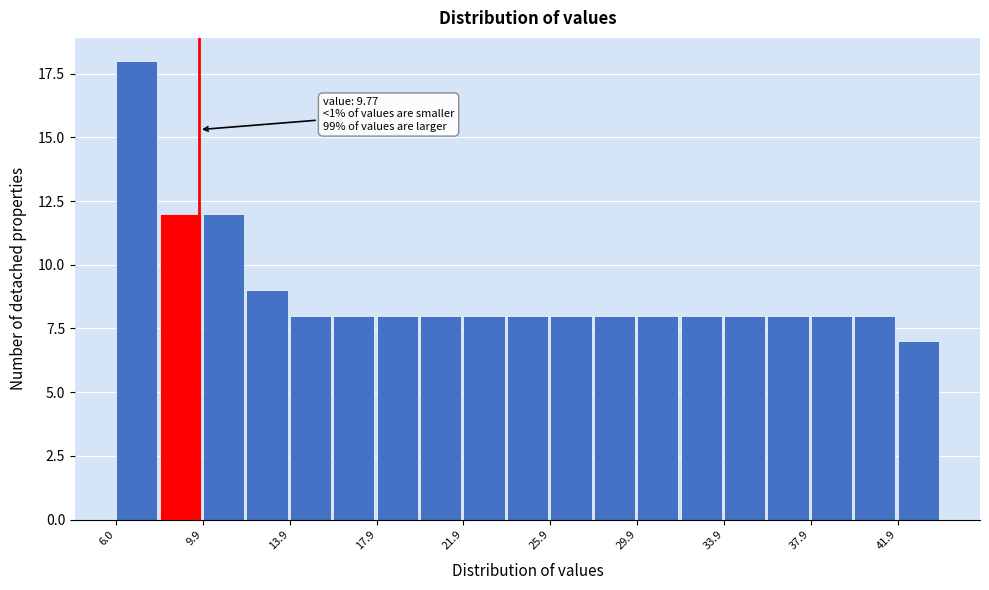

Read against the x-axis, roughly where is the centre of the tallest bar?

7.0